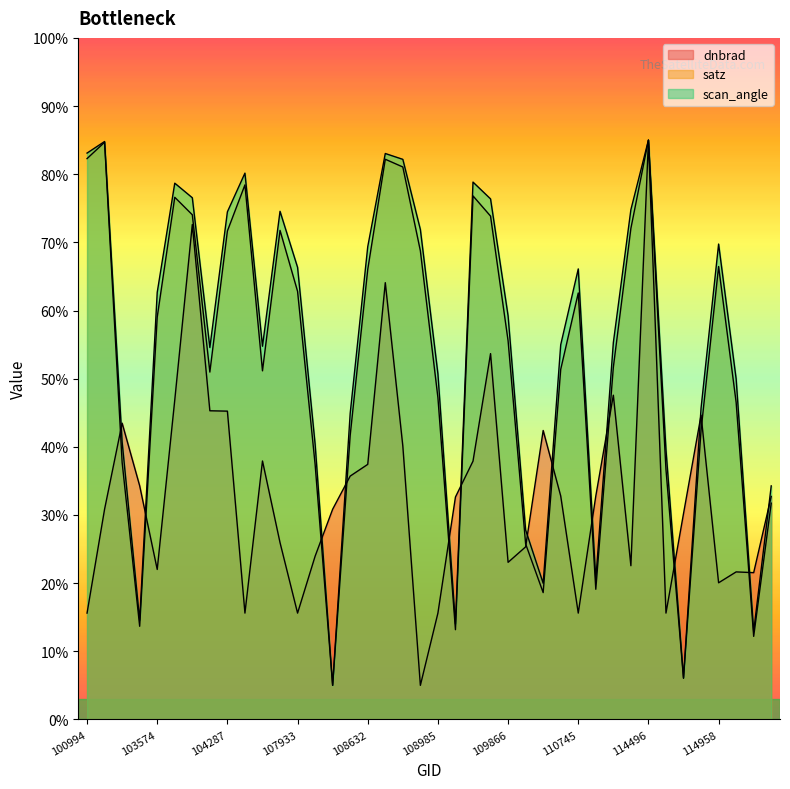

True or false: satz has more than 0 interior local peaks.

True